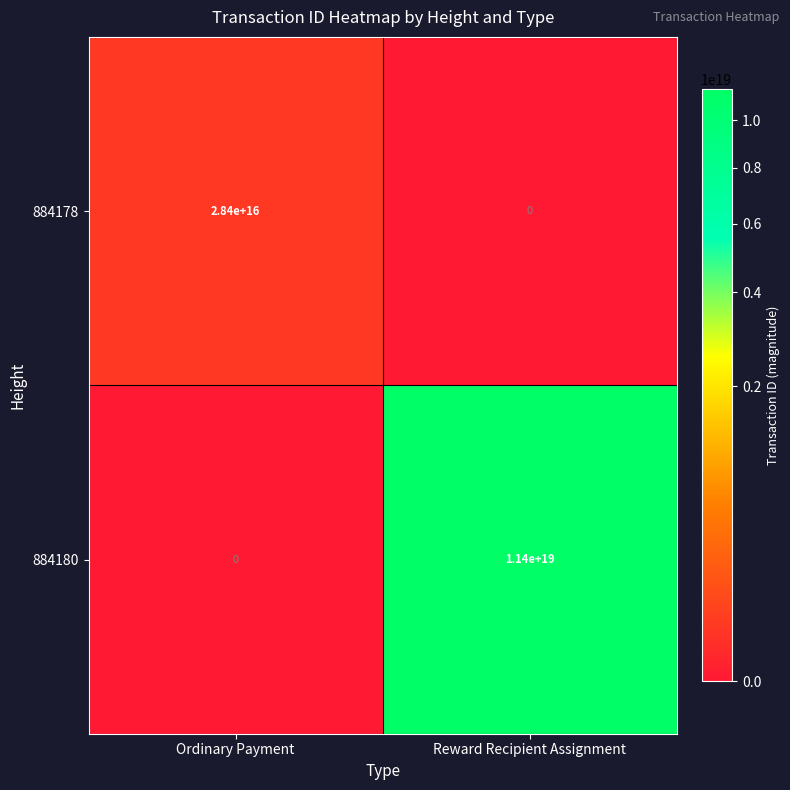

Rank the series by their maximum value, from lowest to highest.

884178, 884180